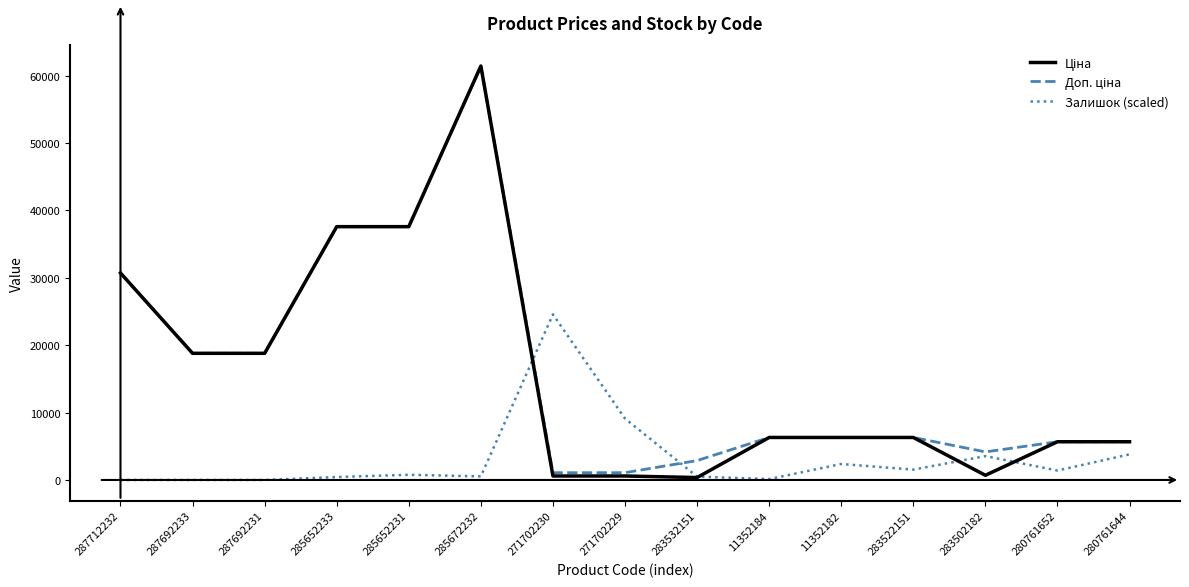

What is the average value of the Залишок (scaled) series?

3247.6